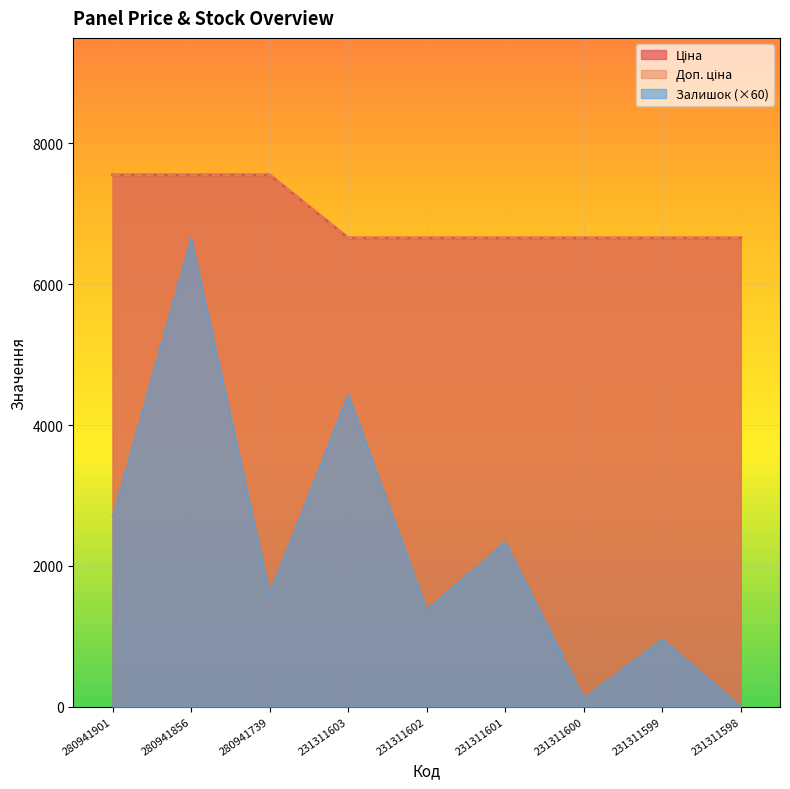

Which category has the highest value across all series?

280941901